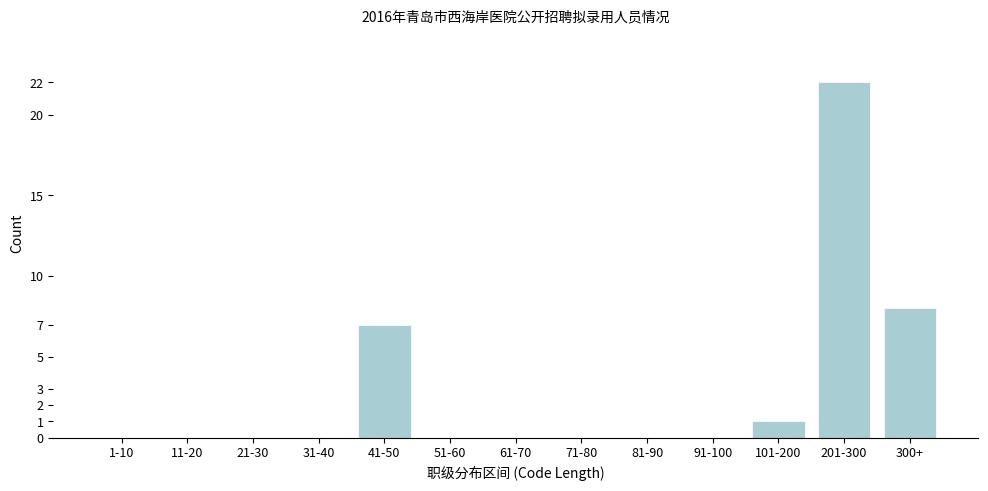

Reading left to right, transcribe all the data shown in this chart.

1-10=0	11-20=0	21-30=0	31-40=0	41-50=7	51-60=0	61-70=0	71-80=0	81-90=0	91-100=0	101-200=1	201-300=22	300+=8